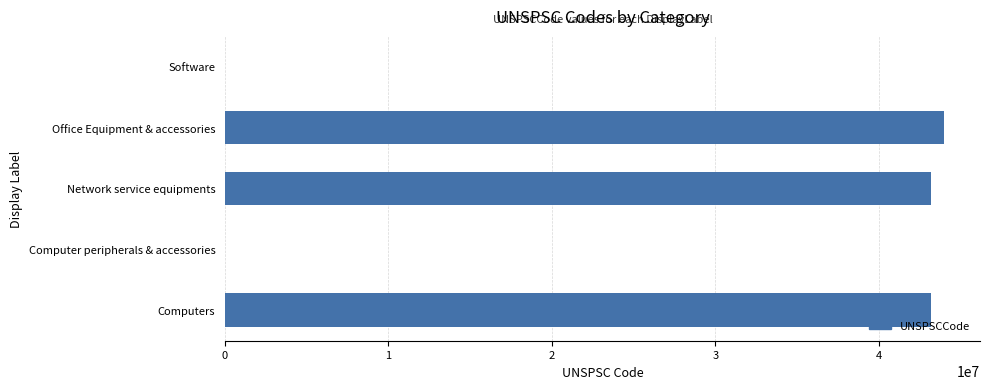

True or false: the data shows 44000001 at Office Equipment & accessories.

True